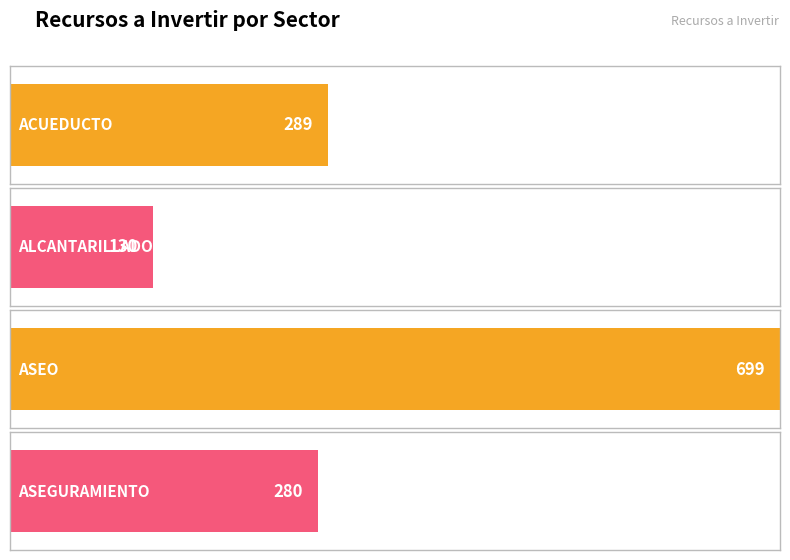

Does the chart contain stacked bars?

No